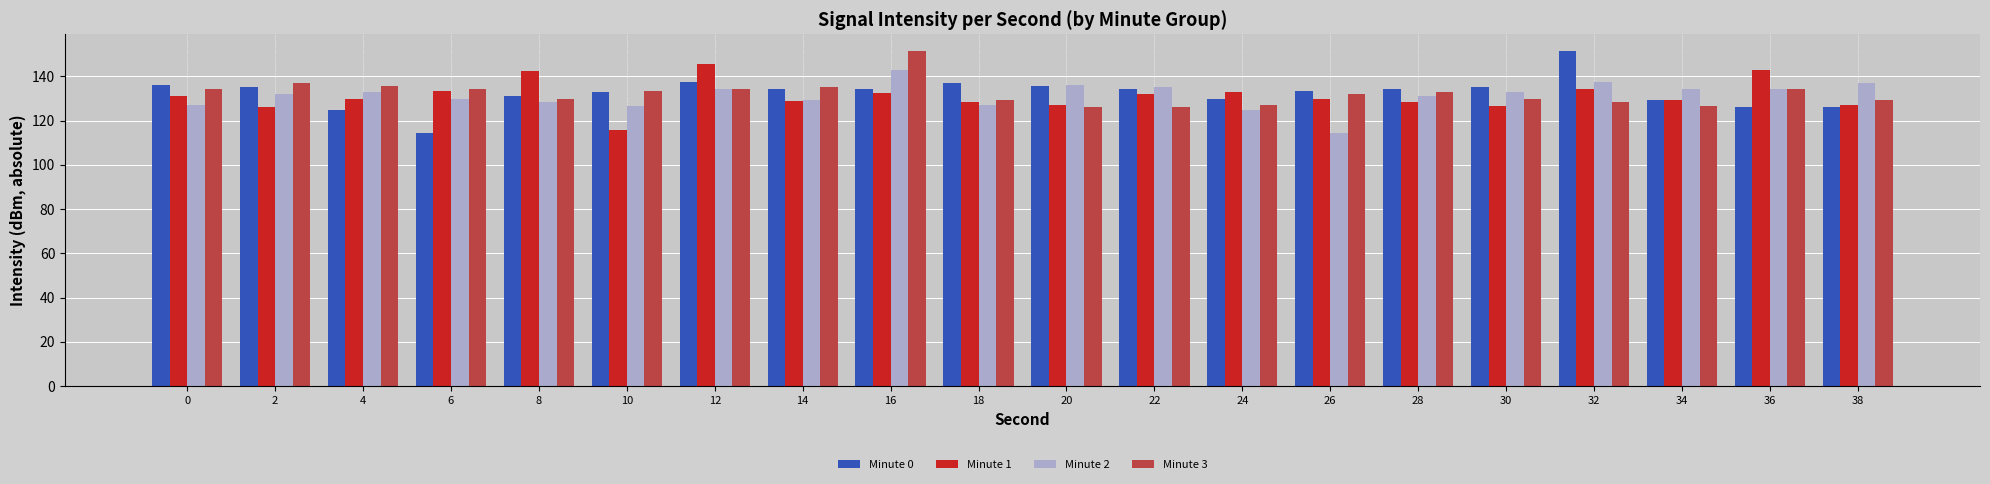

What is the total value across all series at 28?

526.8